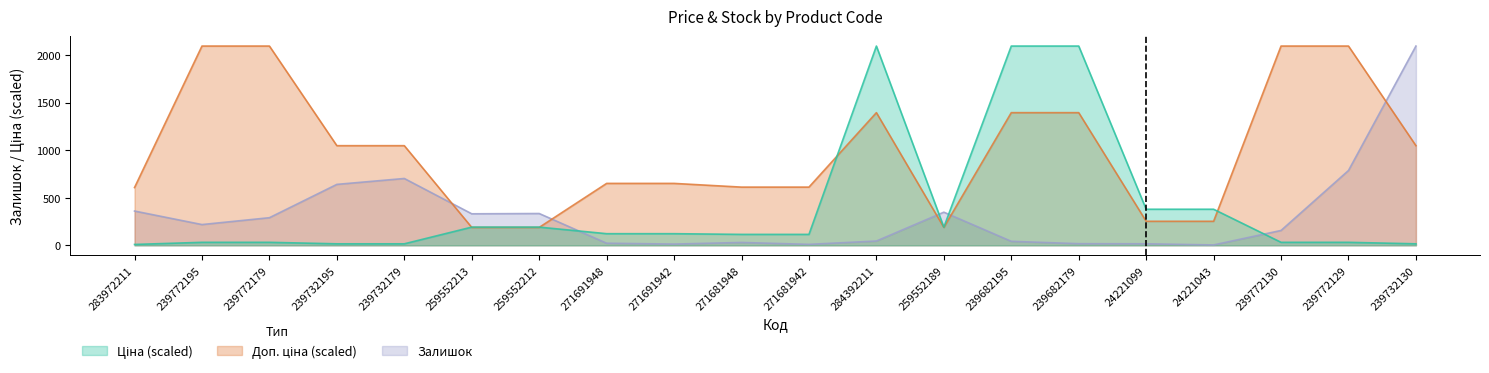

What are all the series names shown in the legend?

Ціна, Доп. ціна, Залишок